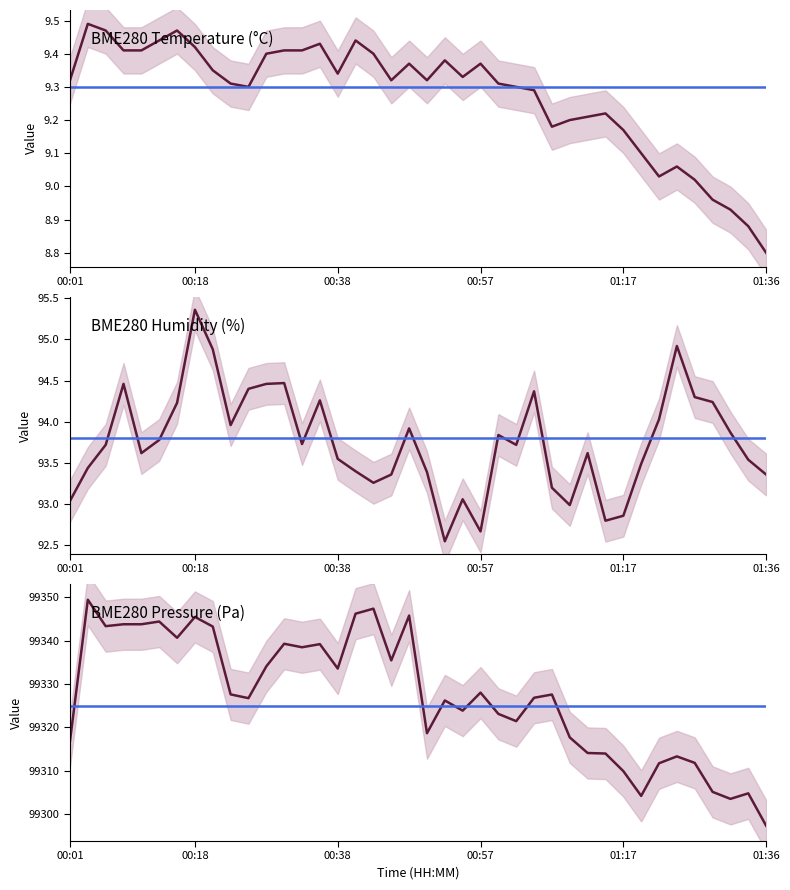

What is the difference between the highest and lowest values at 00:18?

99336.1